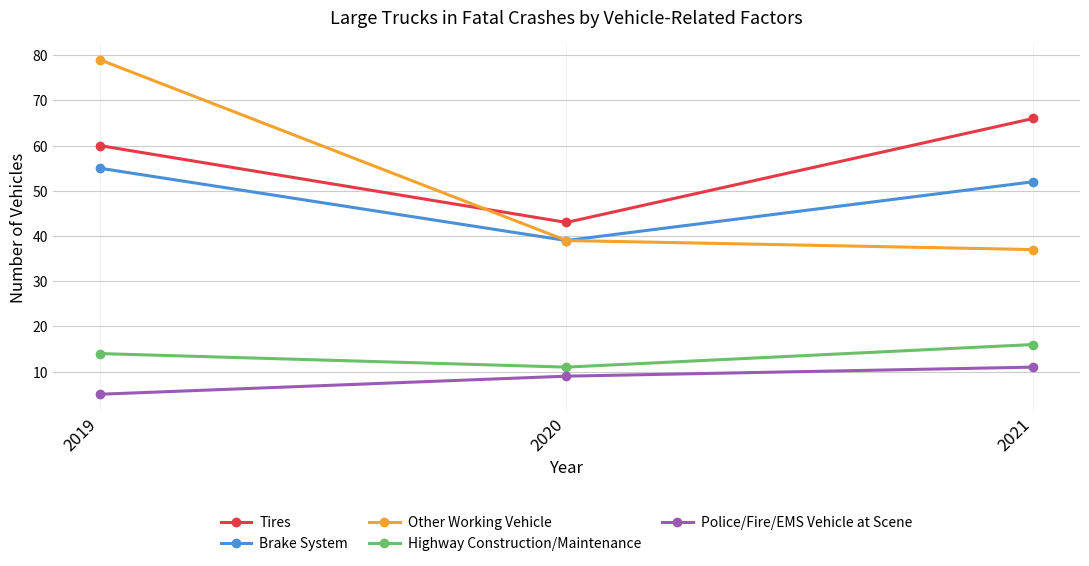

Does the chart have visible grid lines?

Yes